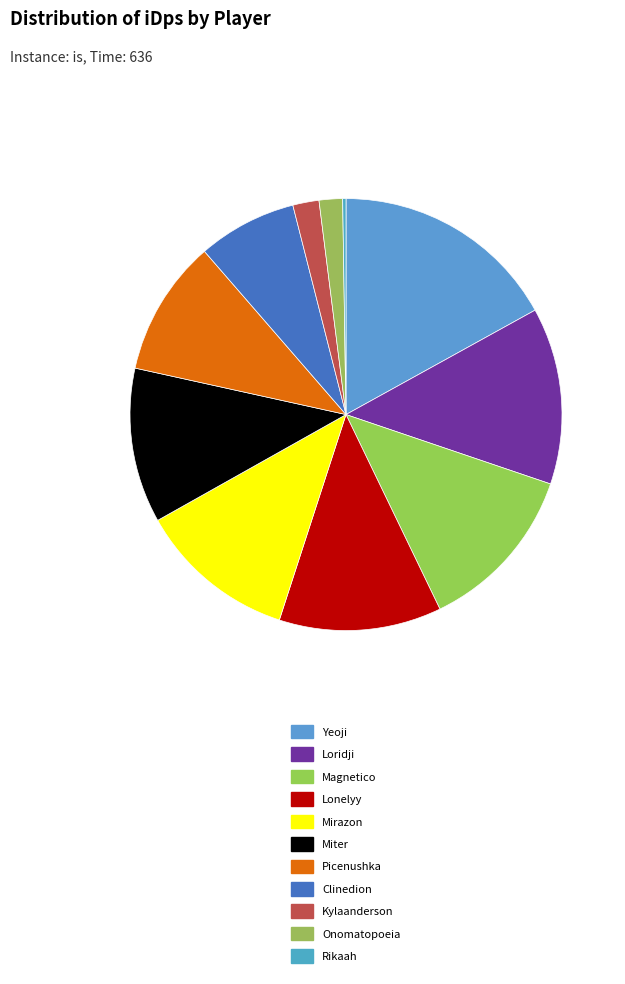

To the nearest percent, what percentage of the pie is Onomatopoeia?

2%